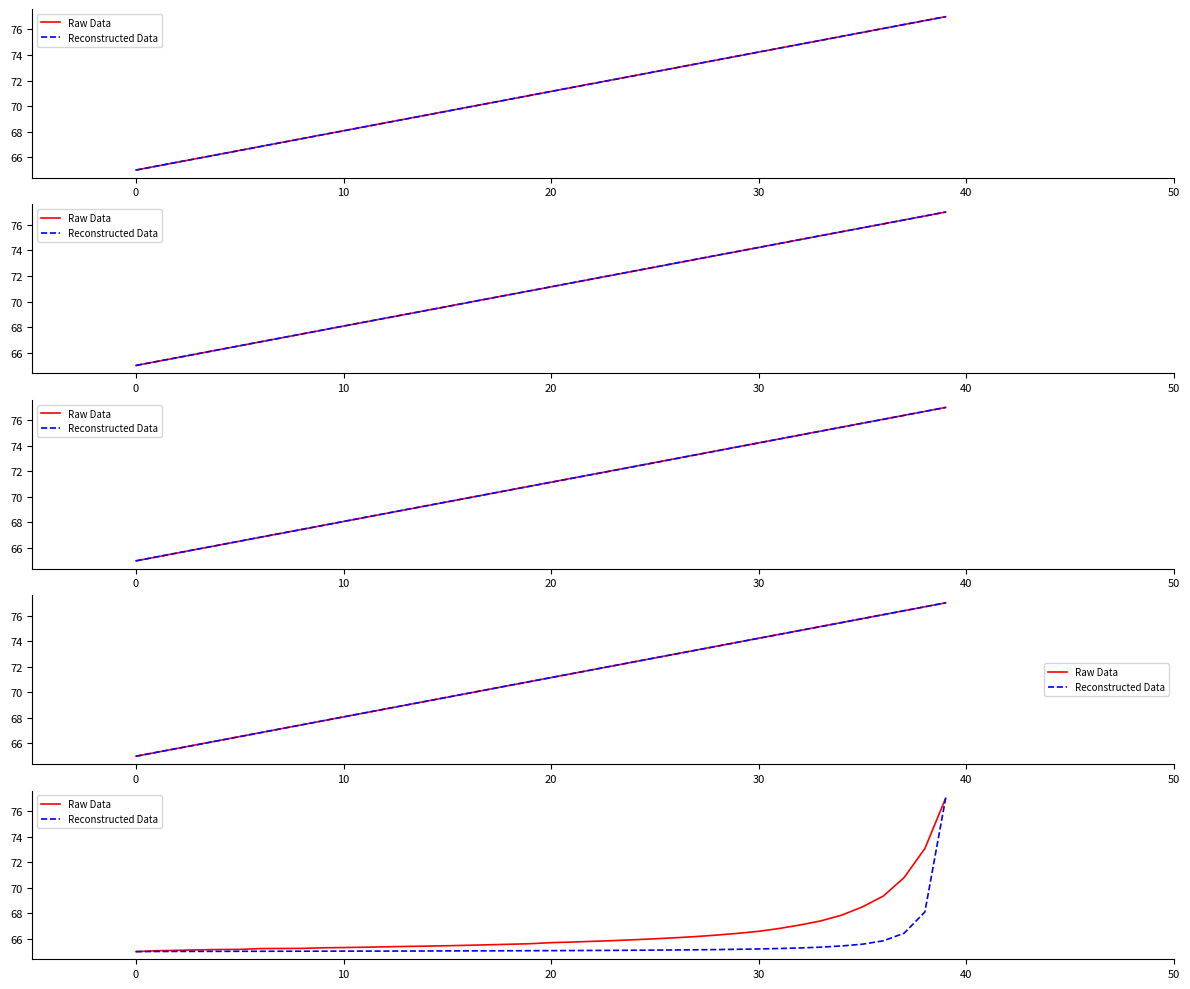

Reading right to left, what are all the values shown in this chart?

Raw Data: 77.0	73.1	70.8	69.3	68.5	67.9	67.4	67.1	66.8	66.6	66.4	66.3	66.2	66.1	66.0	65.9	65.9	65.8	65.7	65.7	65.6	65.6	65.5	65.5	65.5	65.4	65.4	65.4	65.3	65.3	65.3	65.3	65.2	65.2	65.2	65.2	65.1	65.1	65.1	65.0
Reconstructed Data: 77.0	68.1	66.4	65.8	65.6	65.4	65.3	65.3	65.2	65.2	65.2	65.2	65.1	65.1	65.1	65.1	65.1	65.1	65.1	65.1	65.1	65.1	65.1	65.1	65.1	65.0	65.0	65.0	65.0	65.0	65.0	65.0	65.0	65.0	65.0	65.0	65.0	65.0	65.0	65.0